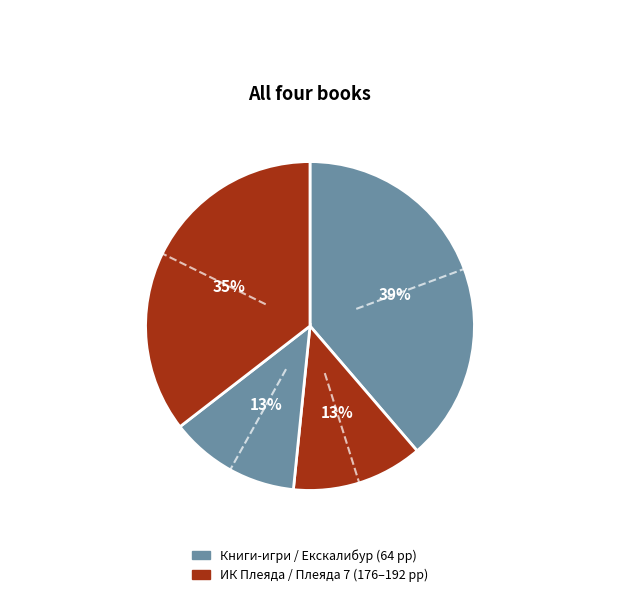

How many slices are in this pie chart?

4